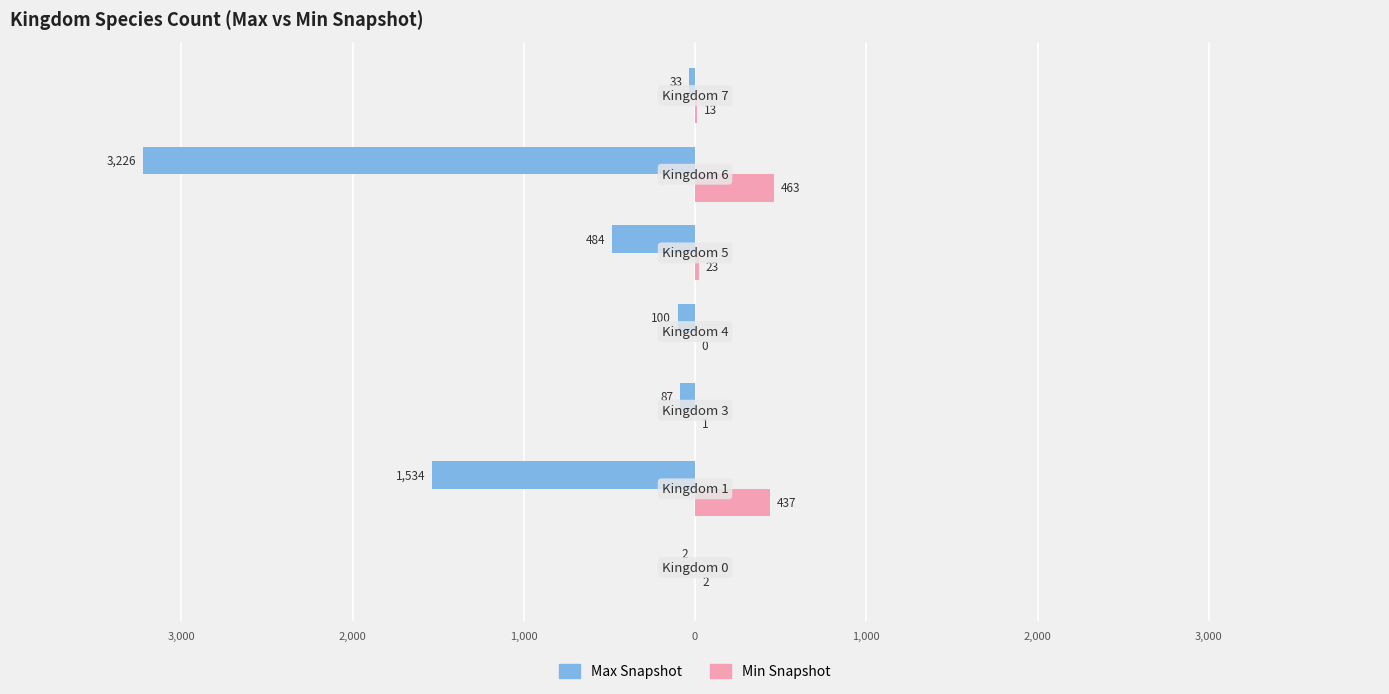

Which series has the largest range (max minus min)?

Max Snapshot